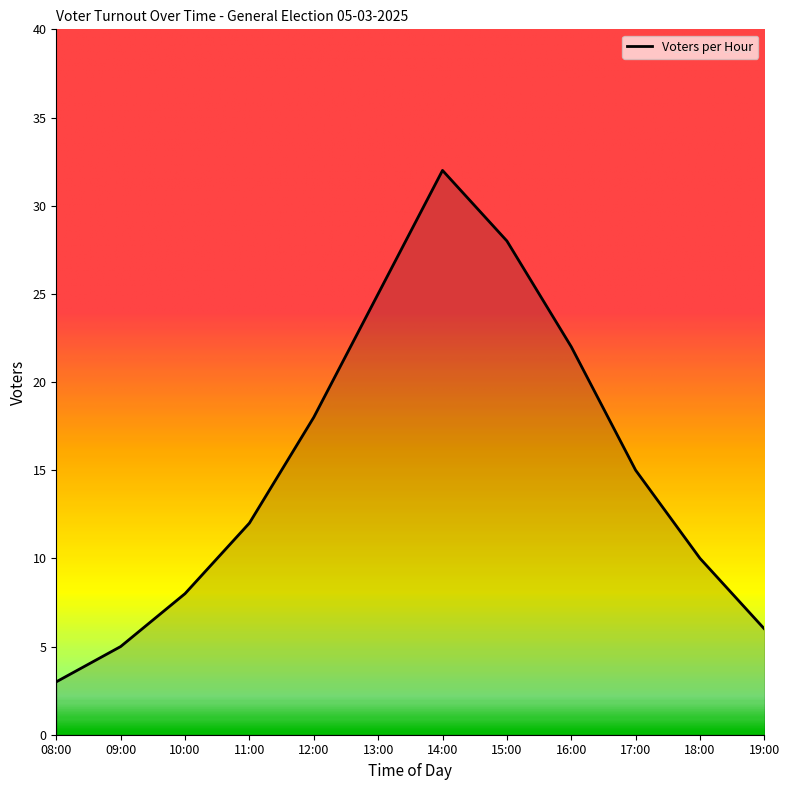

At which label is the value closest to 17?

12:00